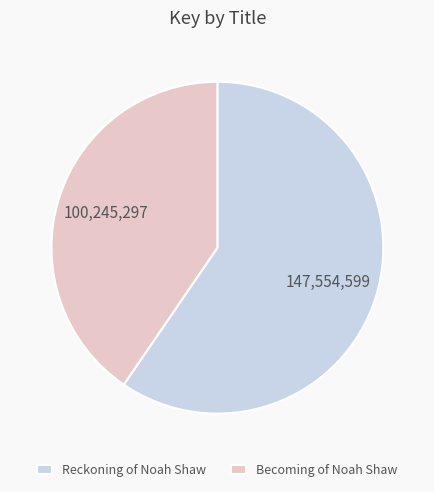

True or false: Reckoning of Noah Shaw accounts for 50% of the total.

False